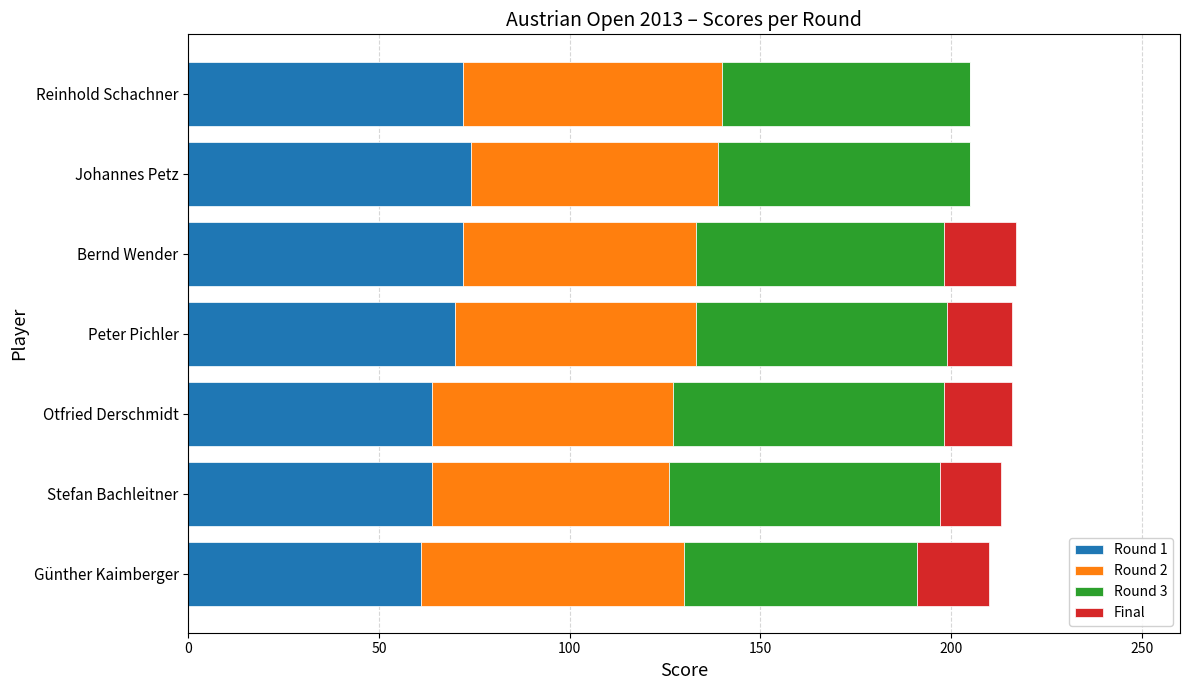

The Round 1 series shows 115 at Reinhold Schachner. True or false?

False